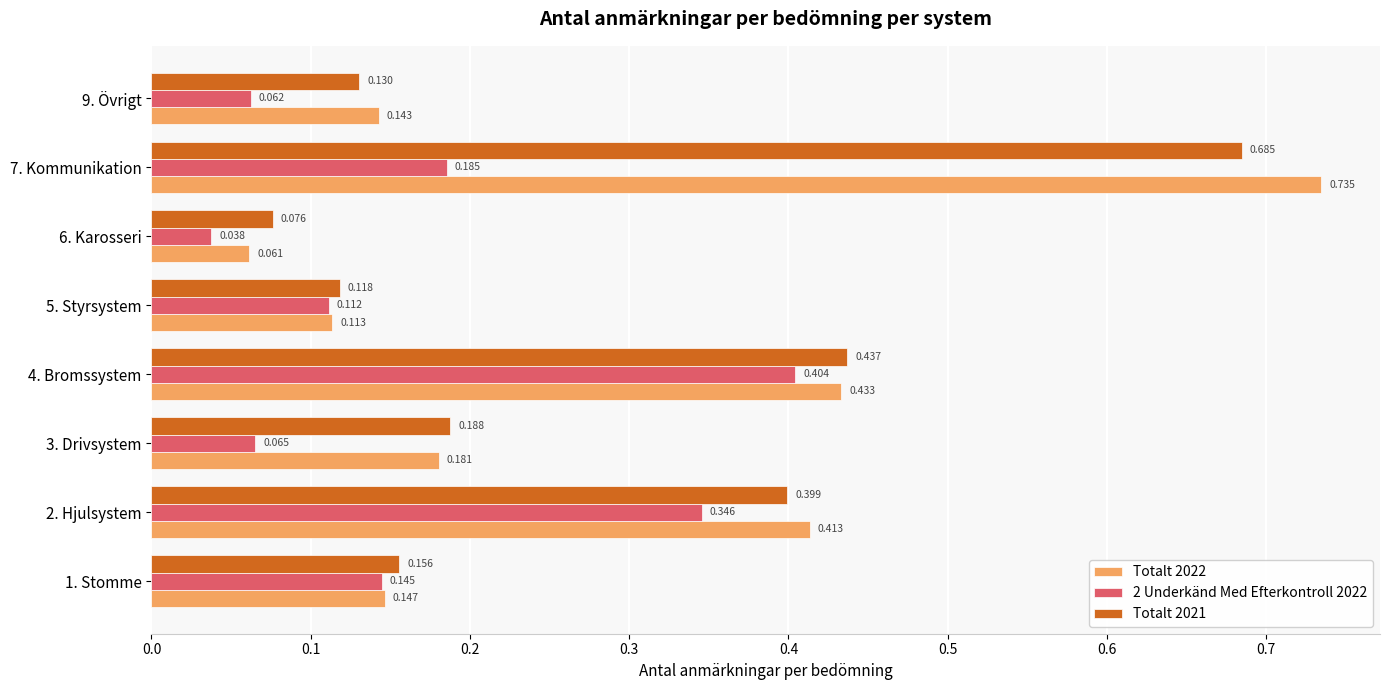

Is the value of Totalt 2022 at 2. Hjulsystem greater than the value of 2 Underkänd Med Efterkontroll 2022 at 3. Drivsystem?

Yes